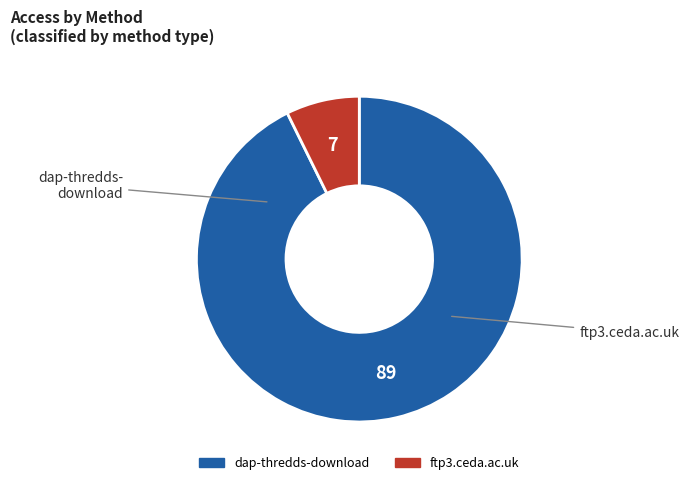

Is the sum of ftp3.ceda.ac.uk and dap-thredds-download greater than half?

Yes